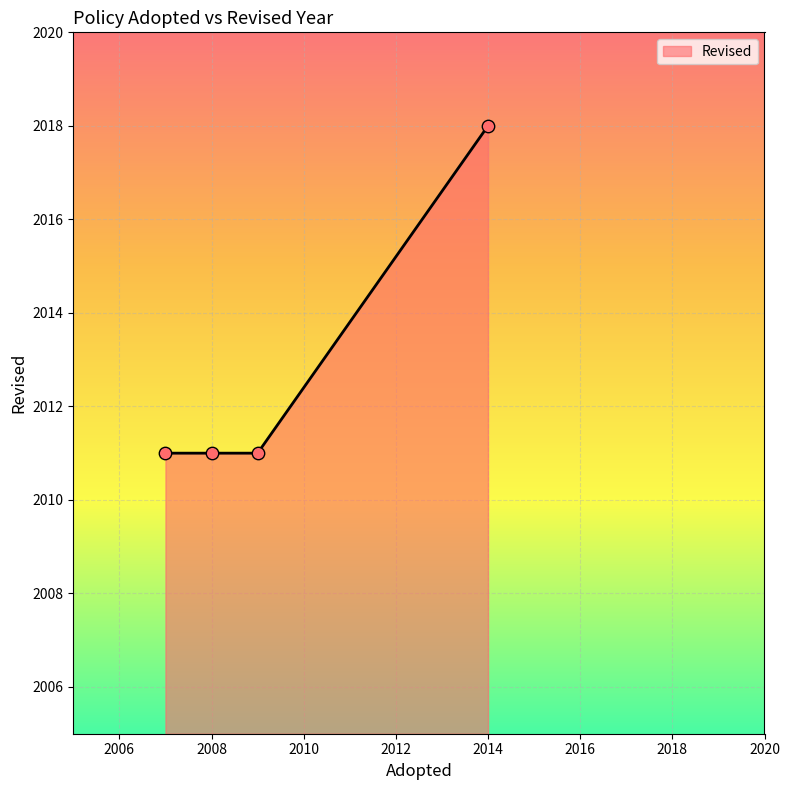

What is the average value?

2013